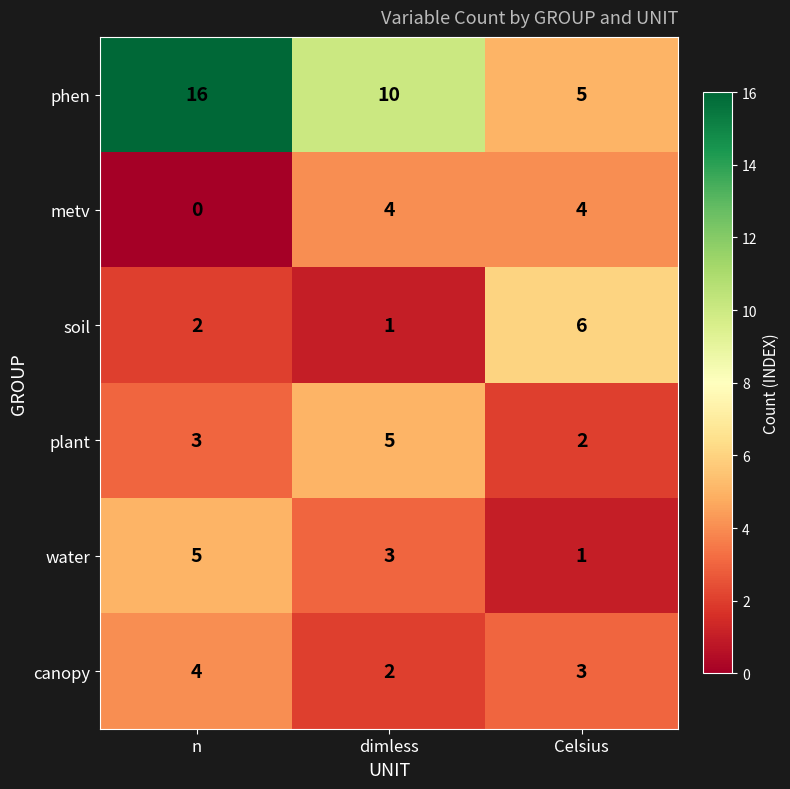

Count the number of categories in the chart.

3